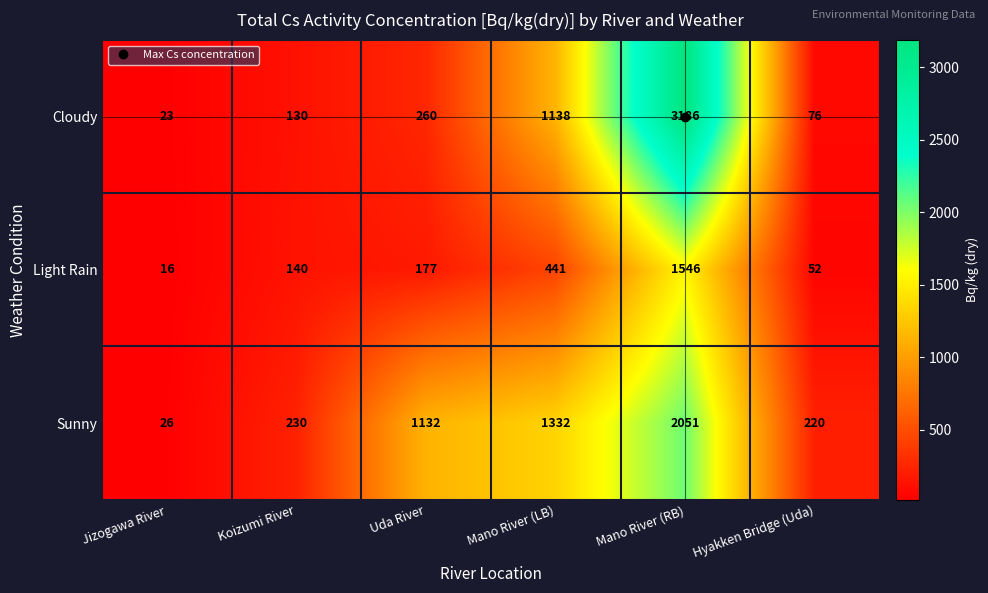

At Mano River (LB), list the series in order from largest to smallest.

Sunny, Cloudy, Light Rain